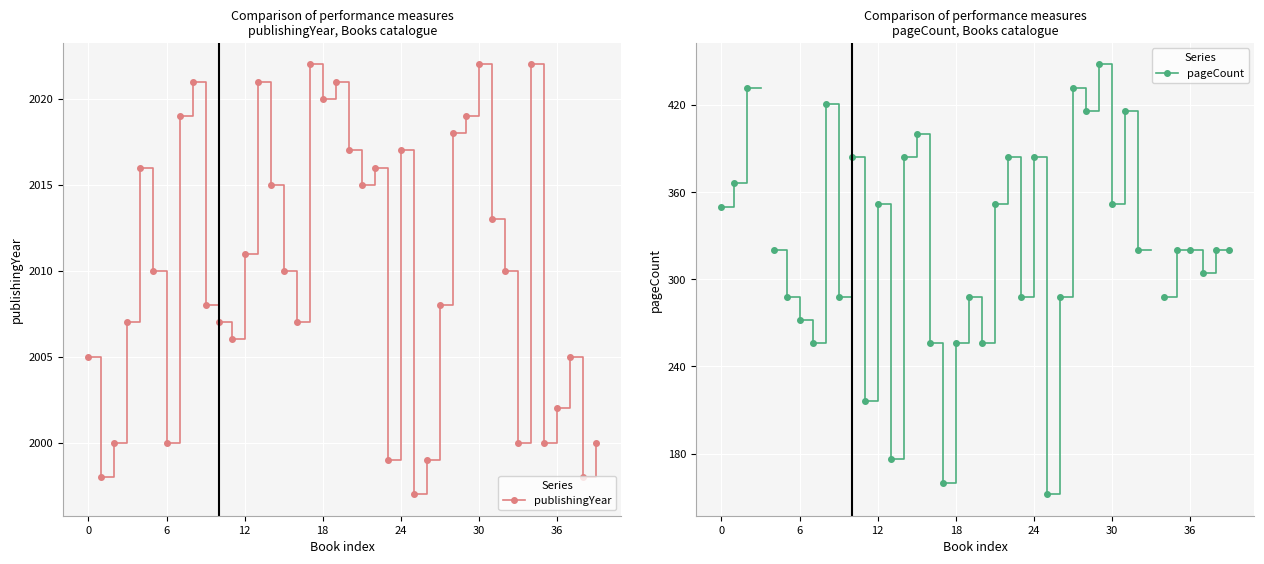

How many data points in publishingYear are less than 2010?

19